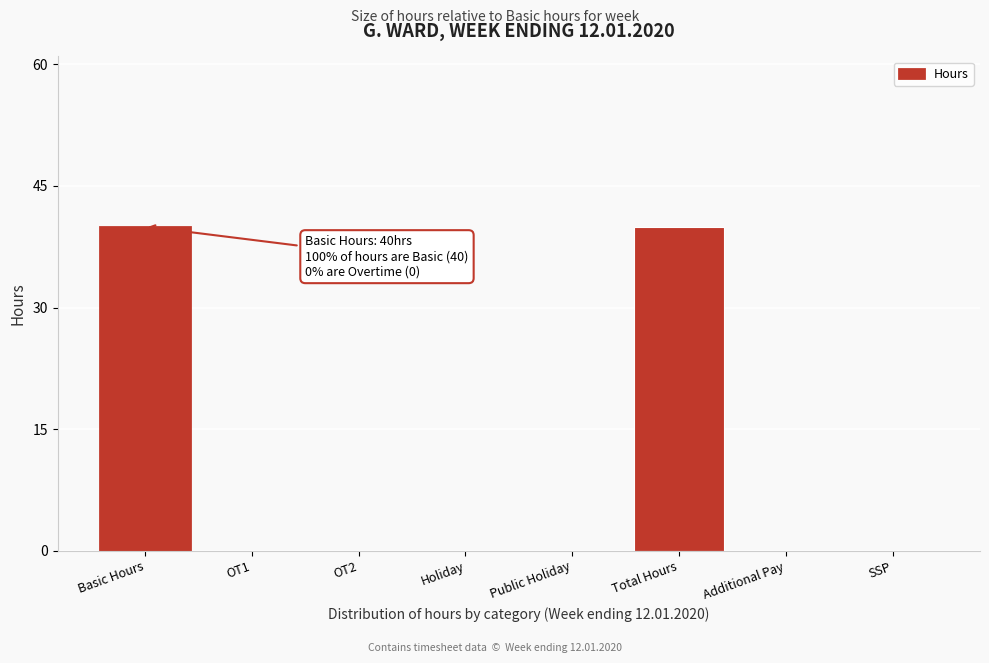

Reading left to right, what are all the values shown in this chart?

Basic Hours=40	OT1=0	OT2=0	Holiday=0	Public Holiday=0	Total Hours=40	Additional Pay=0	SSP=0